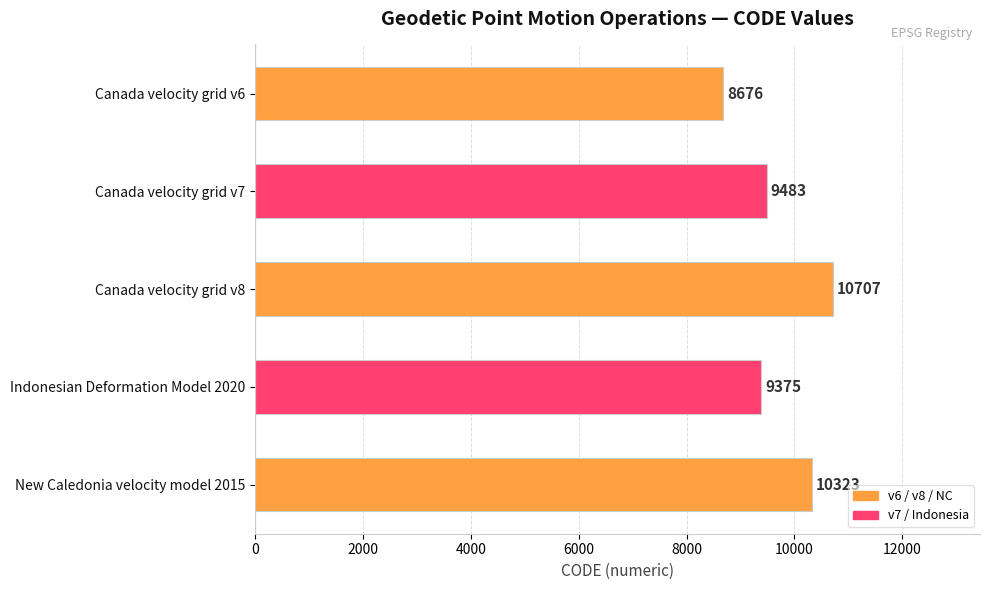

How many bars are there in total?

5